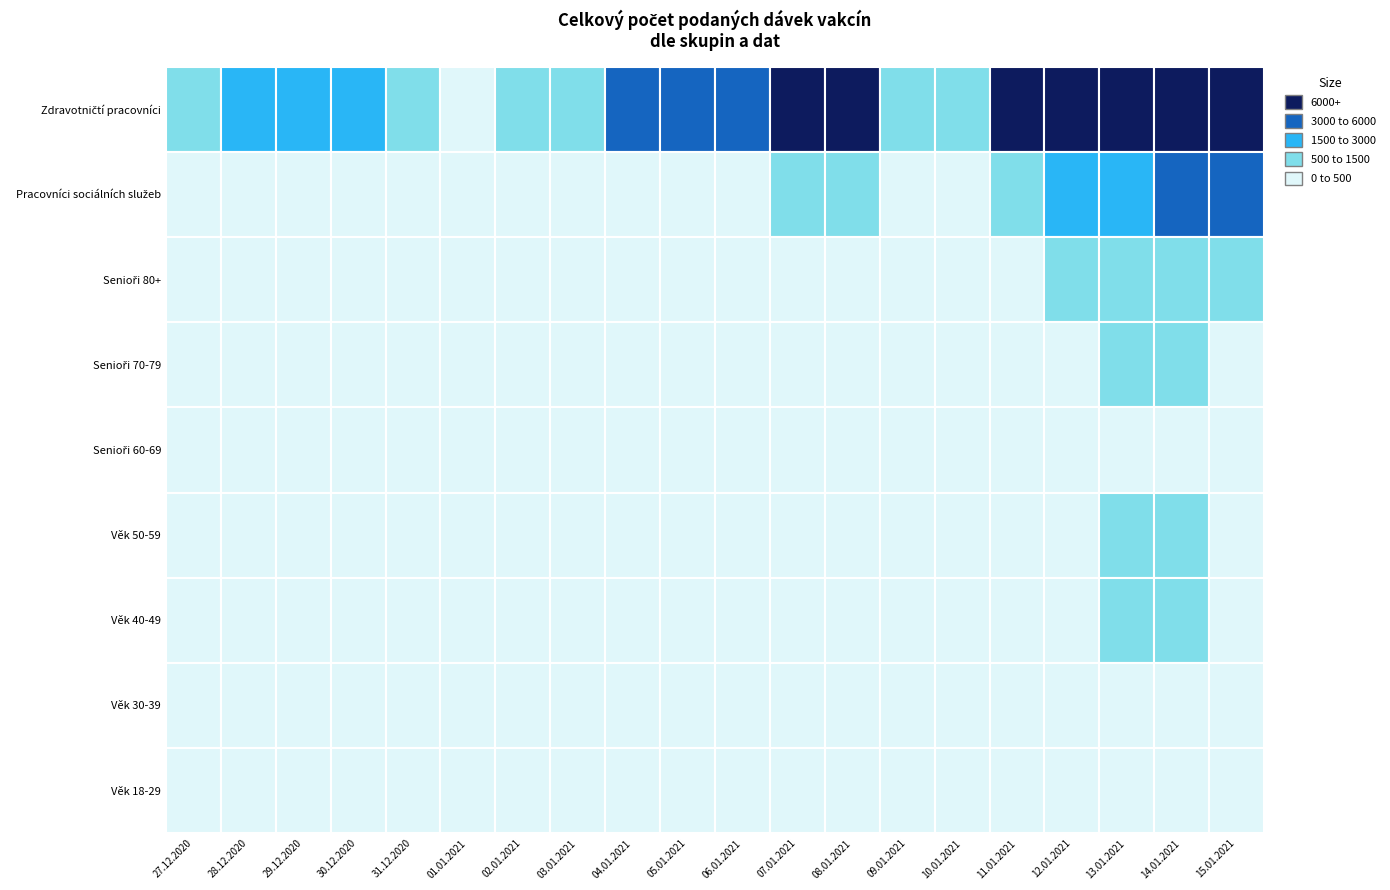

What is the difference between the maximum and minimum values in the Pracovníci sociálních služeb series?

3659